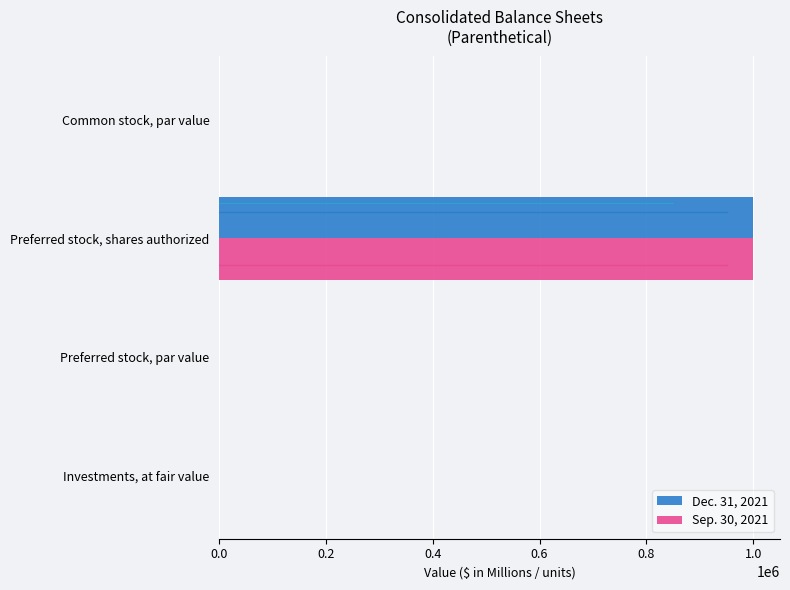

What are all the series names shown in the legend?

Dec. 31, 2021, Sep. 30, 2021